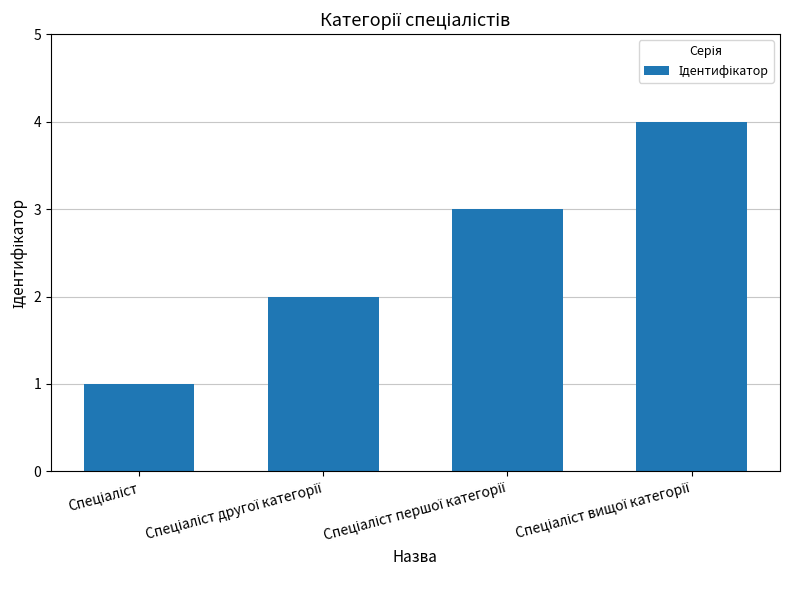

Count the number of categories in the chart.

4